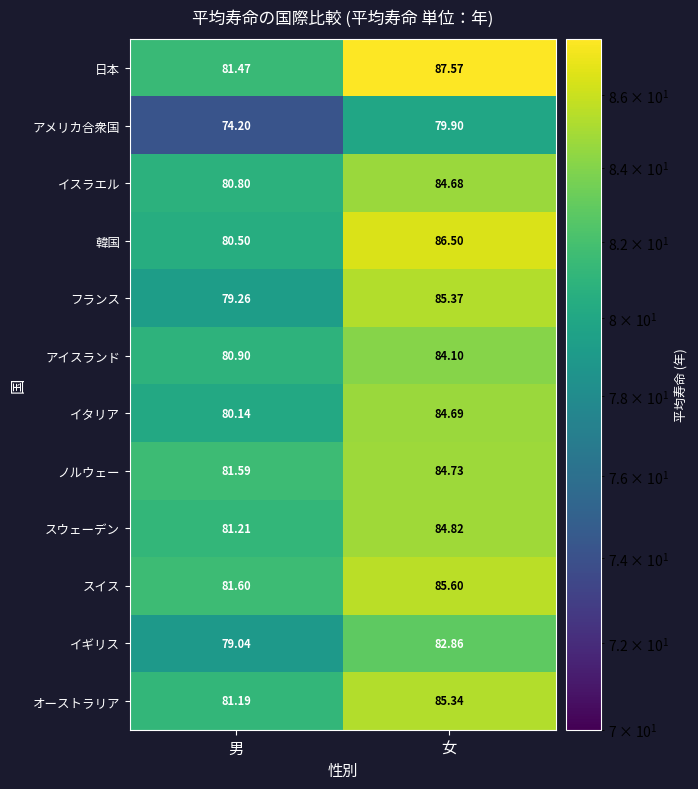

Where is 日本 nearest to the value 84?

男